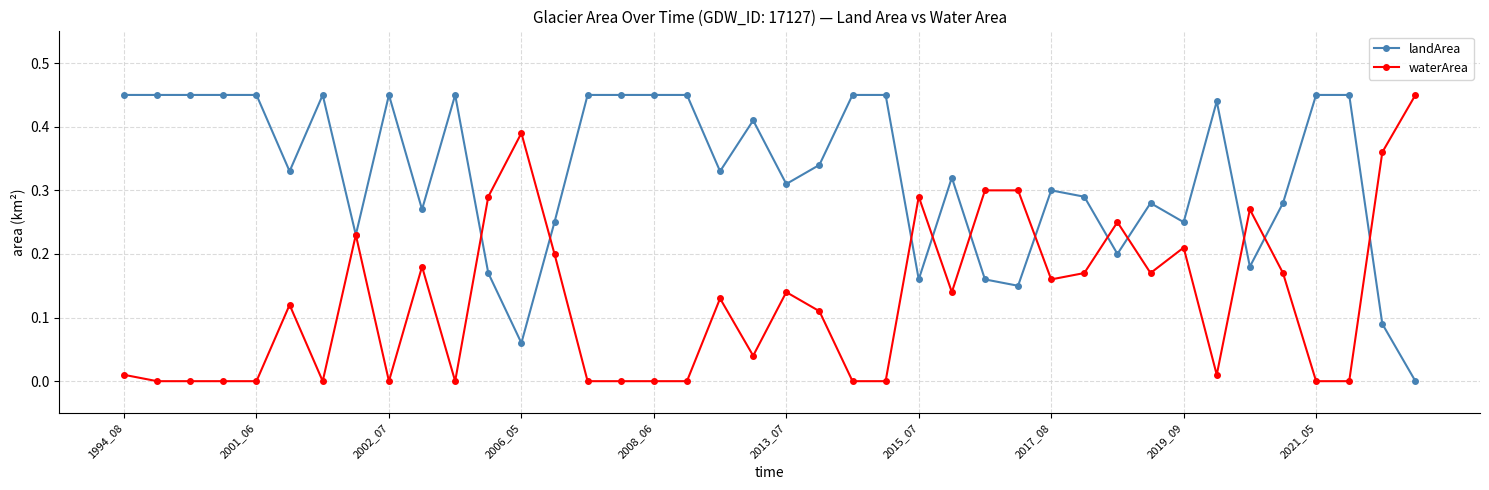

Which series has the largest total across all categories?

landArea